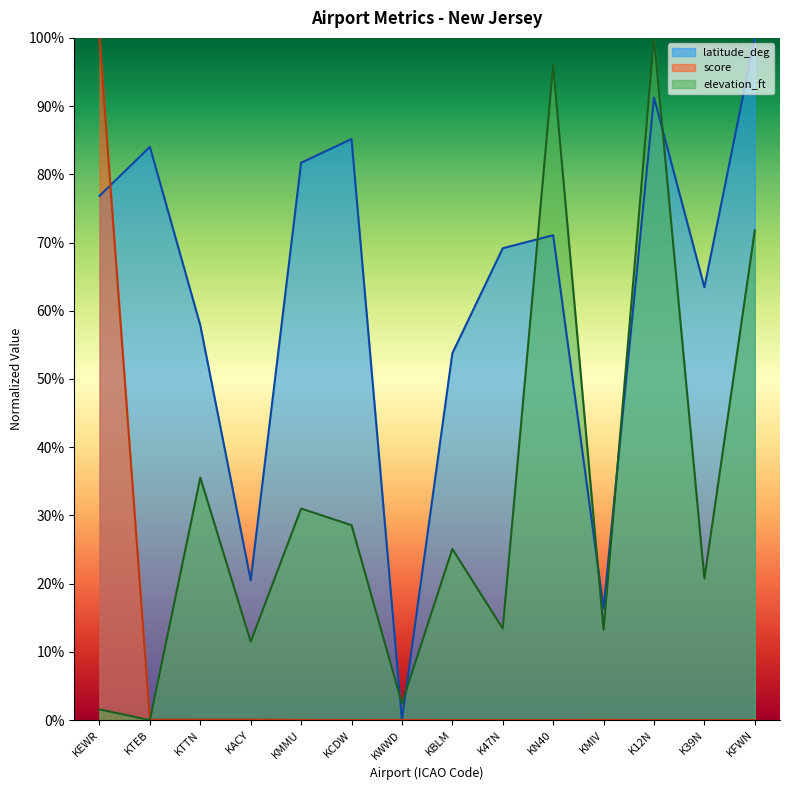

How many intersections are there between score and elevation_ft?

1